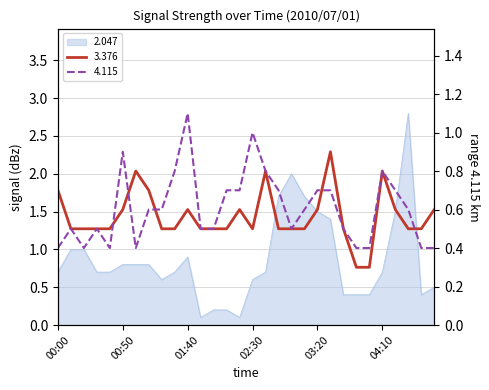

At which label does 3.376 reach its minimum?

03:50